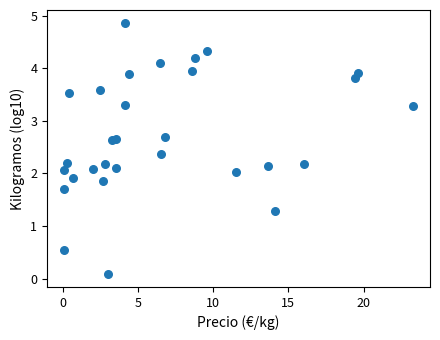

What is the range of X values (max minus min)?

23.2